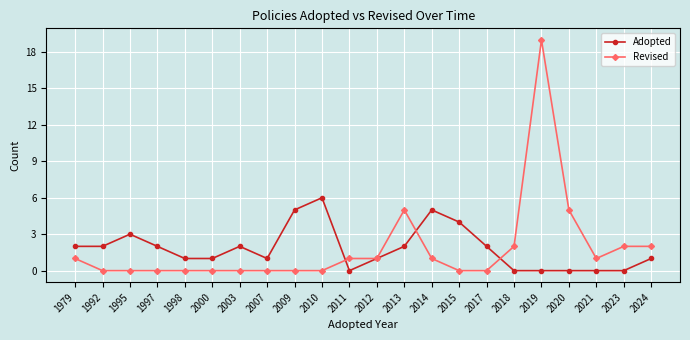

True or false: Revised has a value of 1 at 2014.

True